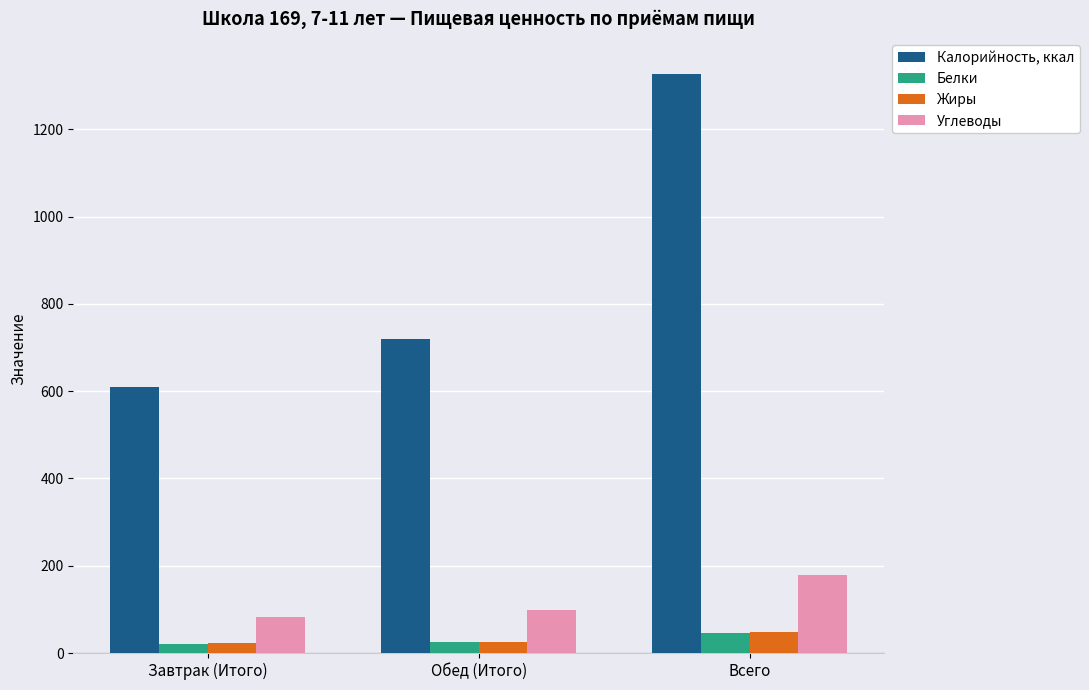

How many bars are there in total?

12